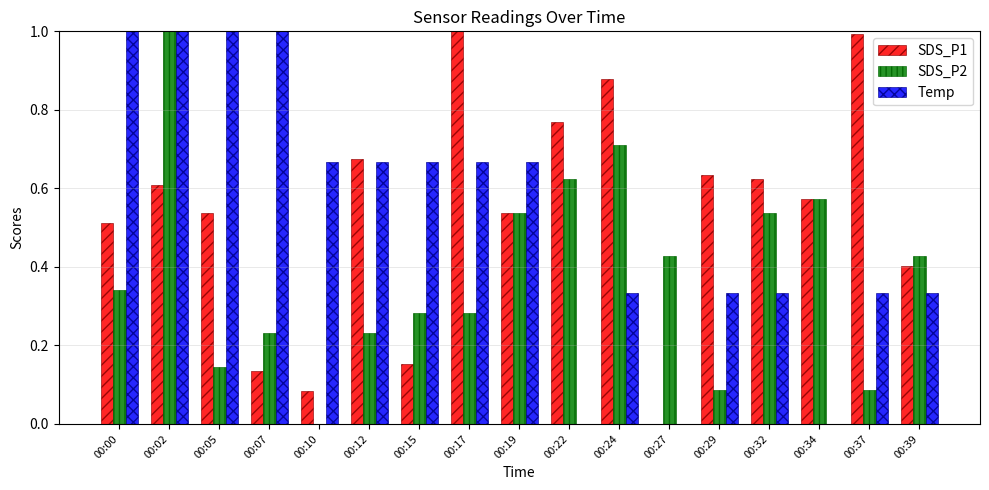

What is the highest value of the Temp series?

1.0